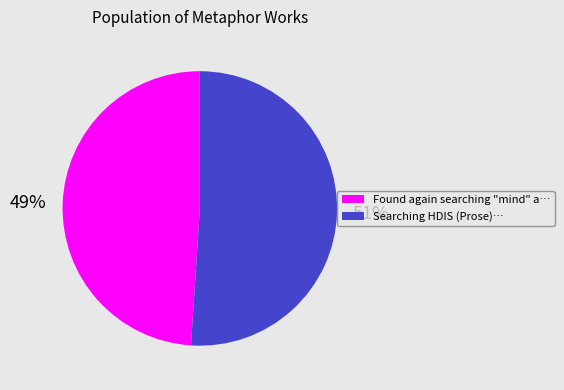

Which slice is the largest?

Searching HDIS (Prose)…